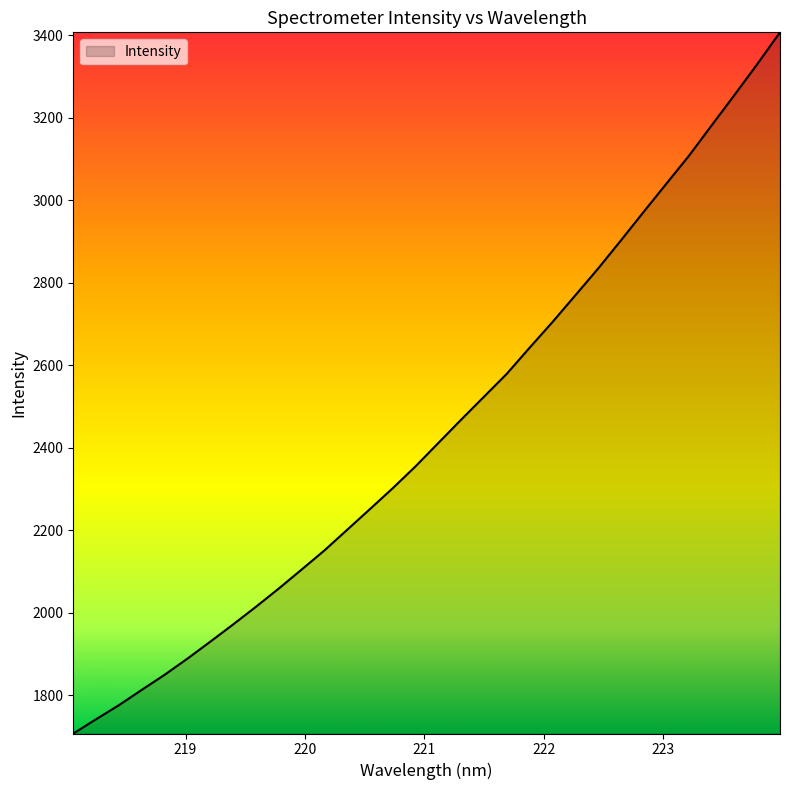

What is the smallest value displayed?

1706.7